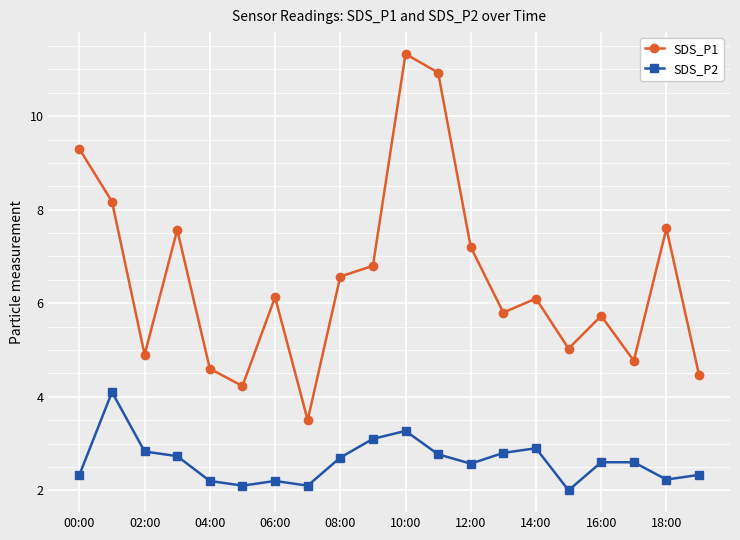

True or false: SDS_P2 and SDS_P1 cross at least once.

False